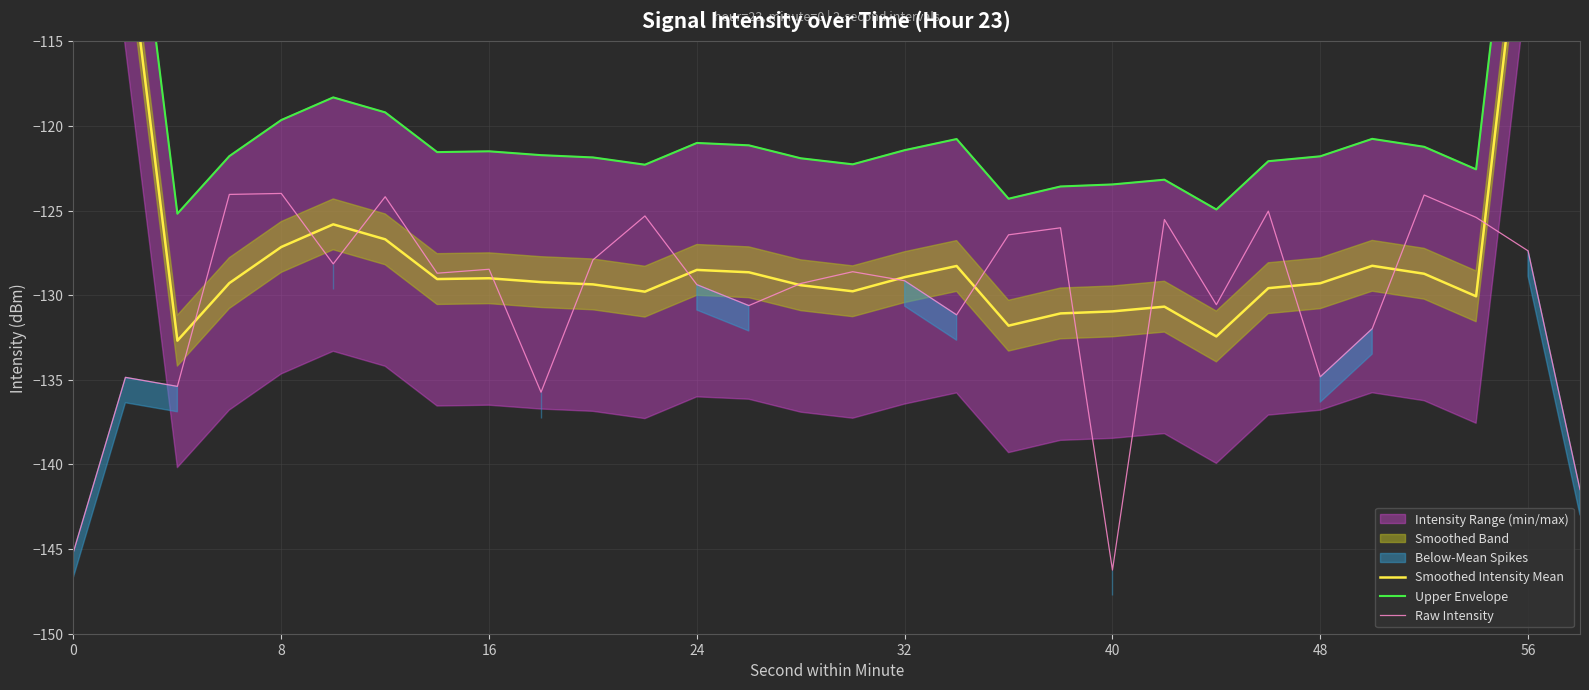

The value of Upper Envelope at 0 is -75.6. True or false?

True